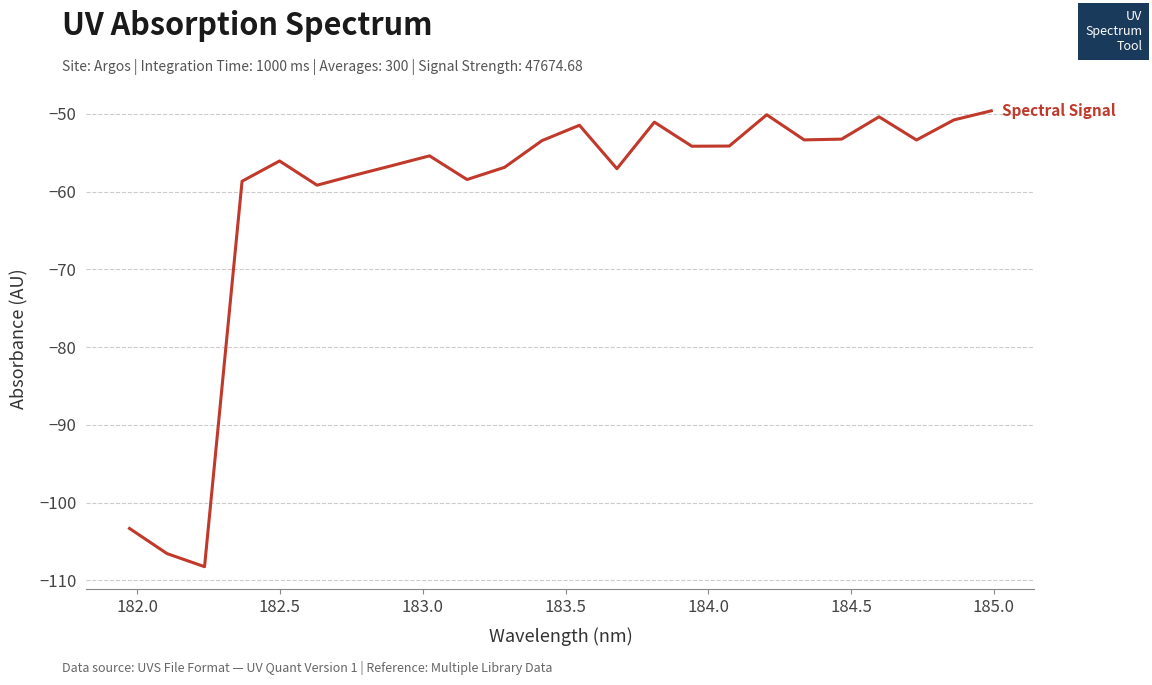

What is the smallest value displayed?

-108.2